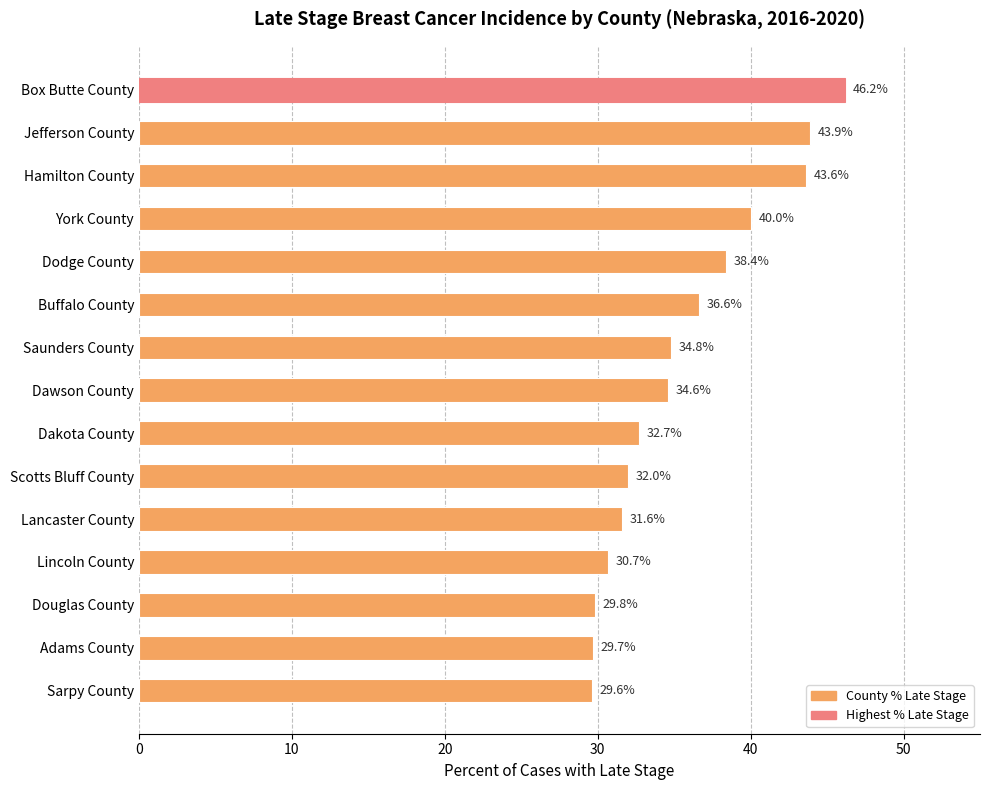

What is the minimum value shown in the chart?

29.6